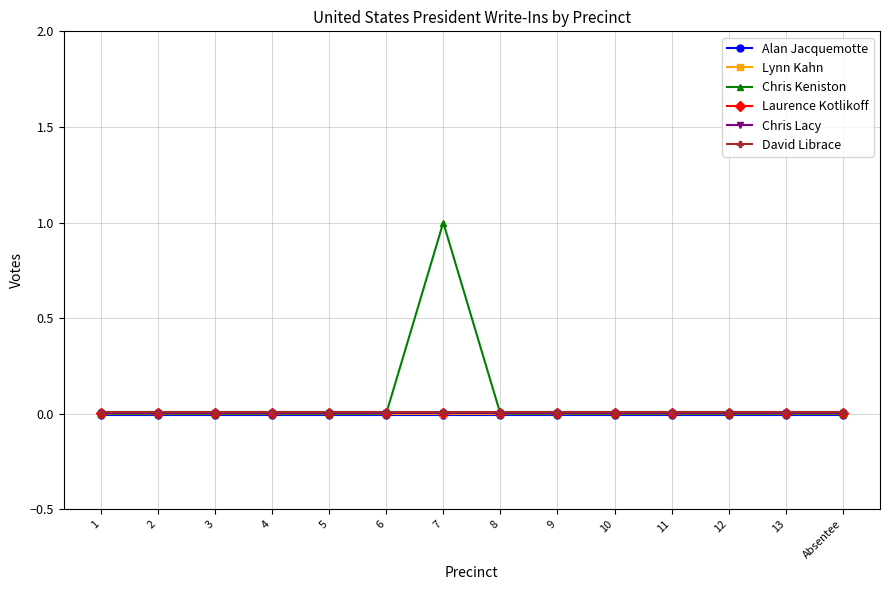

Which series has the widest spread of values?

Chris Keniston